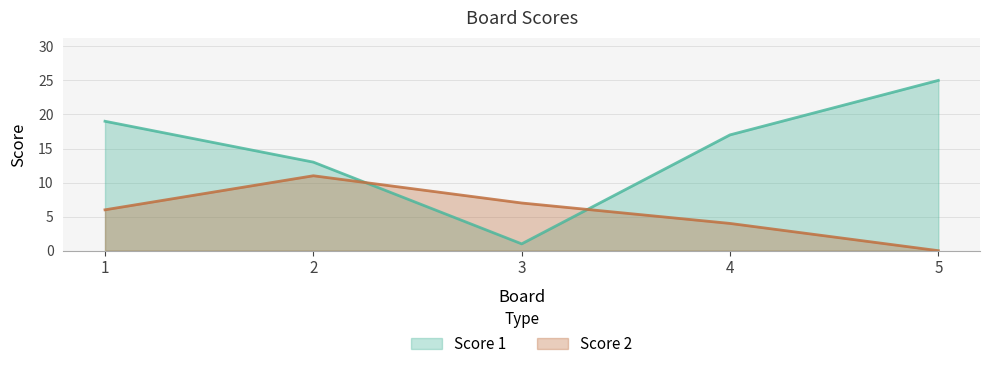

Where is the first local minimum for Score 1?

3